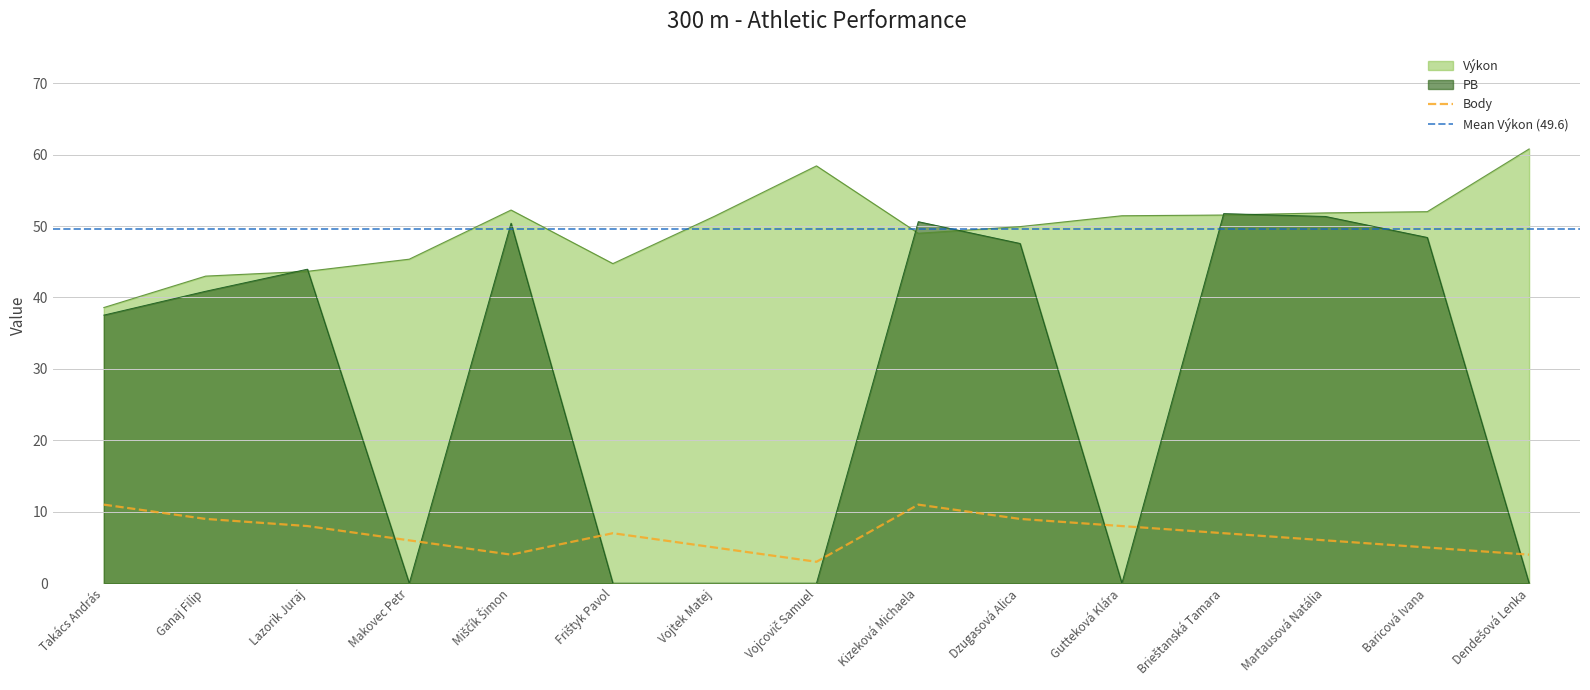

Which series has the largest range (max minus min)?

PB